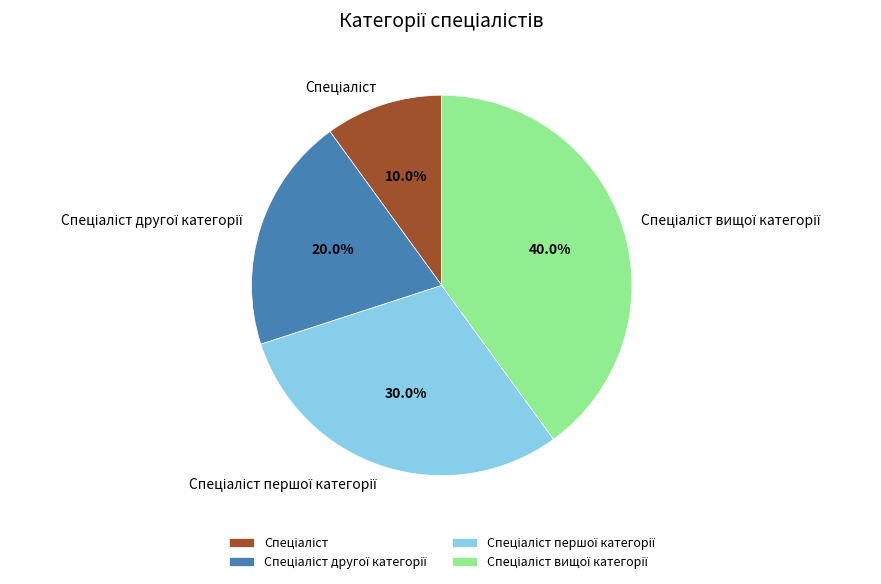

Does any single category account for the majority?

No